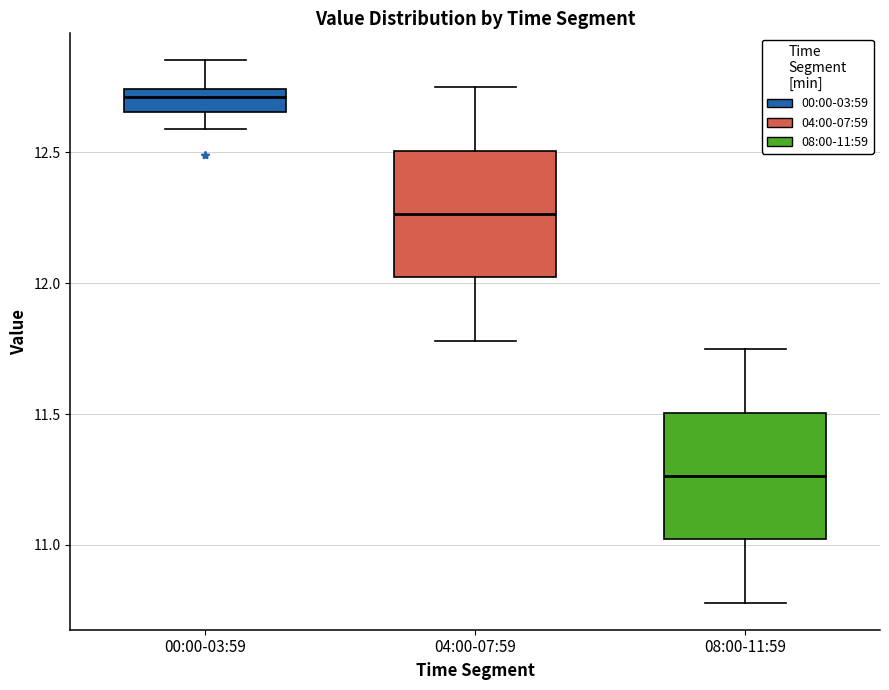

Reading left to right, transcribe this box plot: for each box, give where its median line is, the range the box spans, and where its two whiskers end, as read against the y-axis. The values are not printed on the chart, so give them approximately, as read against the axis.

00:00-03:59: median 12.70, box 12.65 to 12.75, whiskers 12.60 to 12.85
04:00-07:59: median 12.25, box 12.00 to 12.50, whiskers 11.80 to 12.75
08:00-11:59: median 11.25, box 11.00 to 11.50, whiskers 10.80 to 11.75